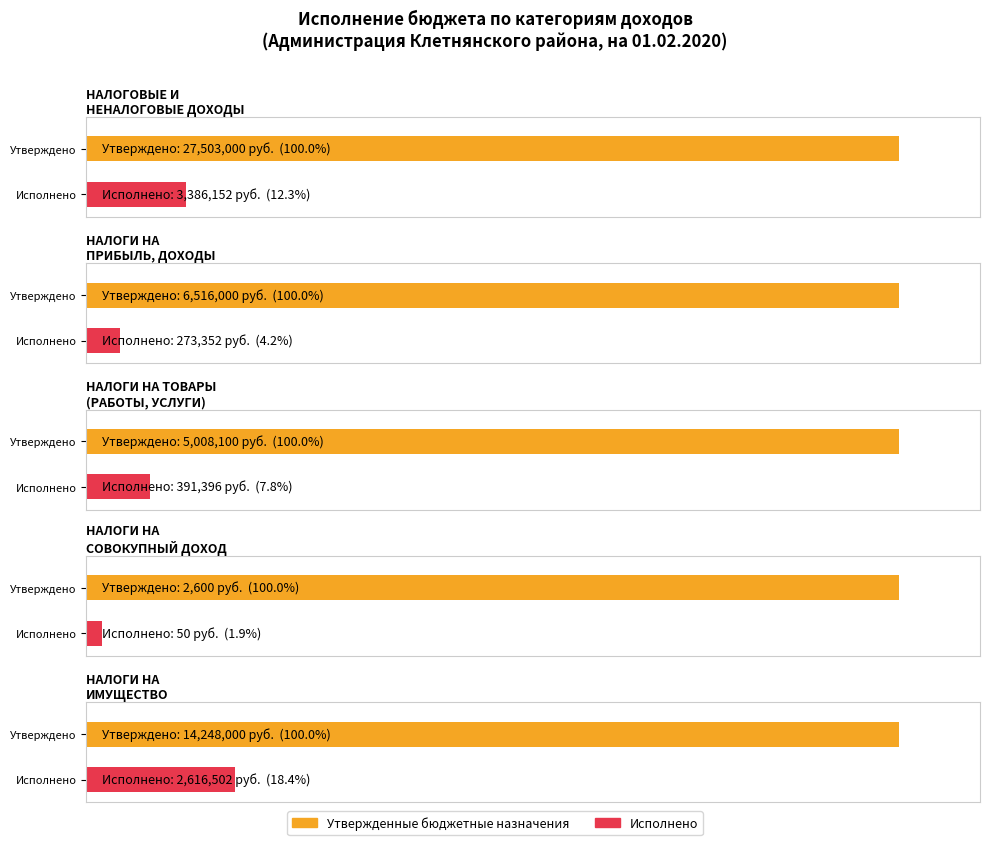

Where is Утвержденные бюджетные назначения nearest to the value 13752800?

НАЛОГИ НА
ИМУЩЕСТВО